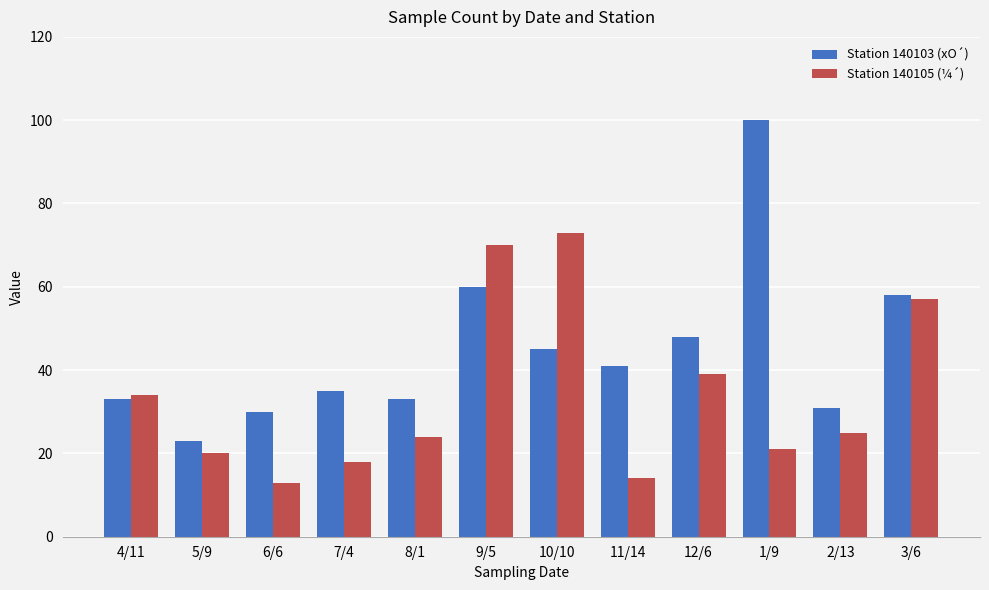

What is the spread (max minus min) of values at 11/14?

27